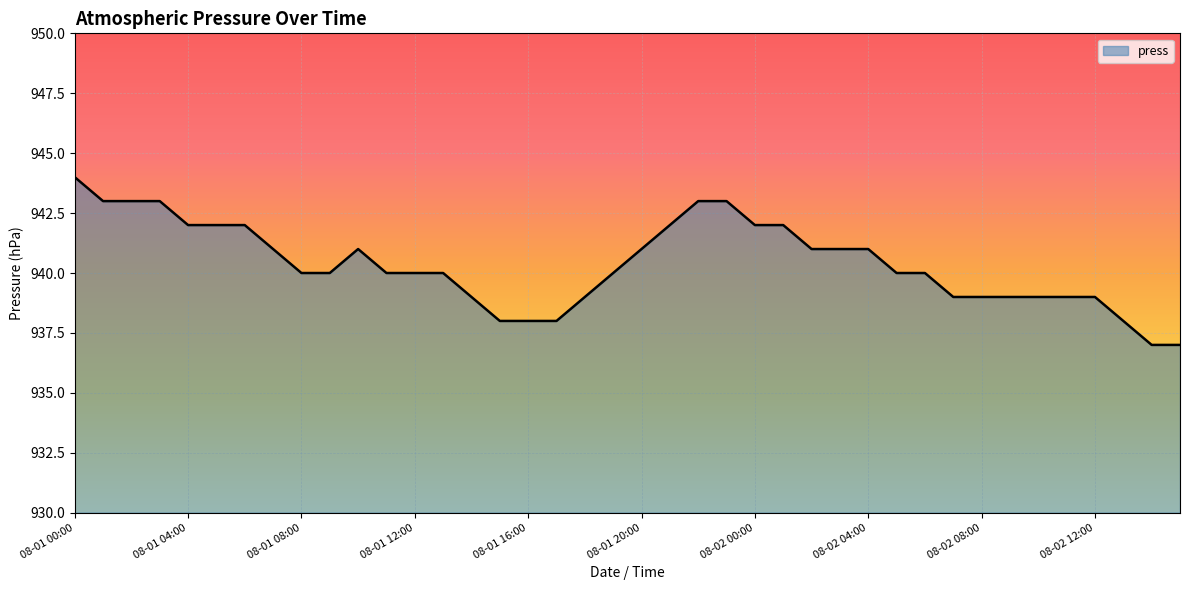

What is the difference between the maximum and minimum values?

7